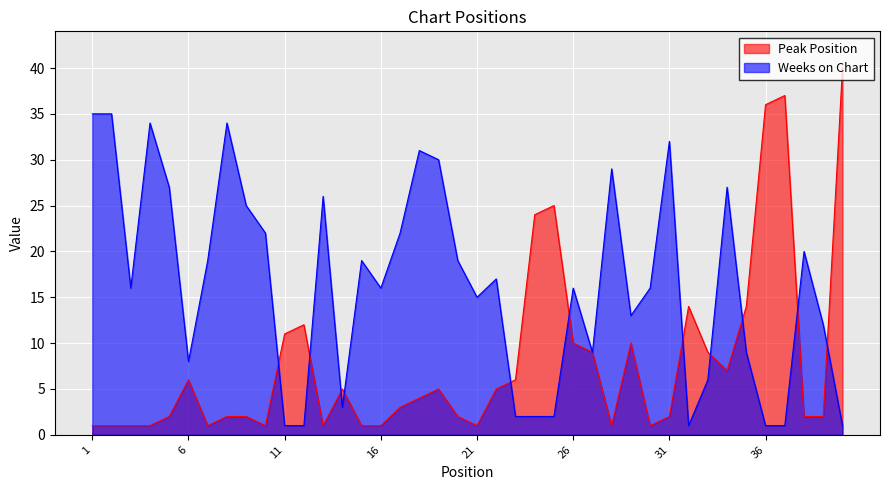

The value of Peak Position at 20 is 2. True or false?

True